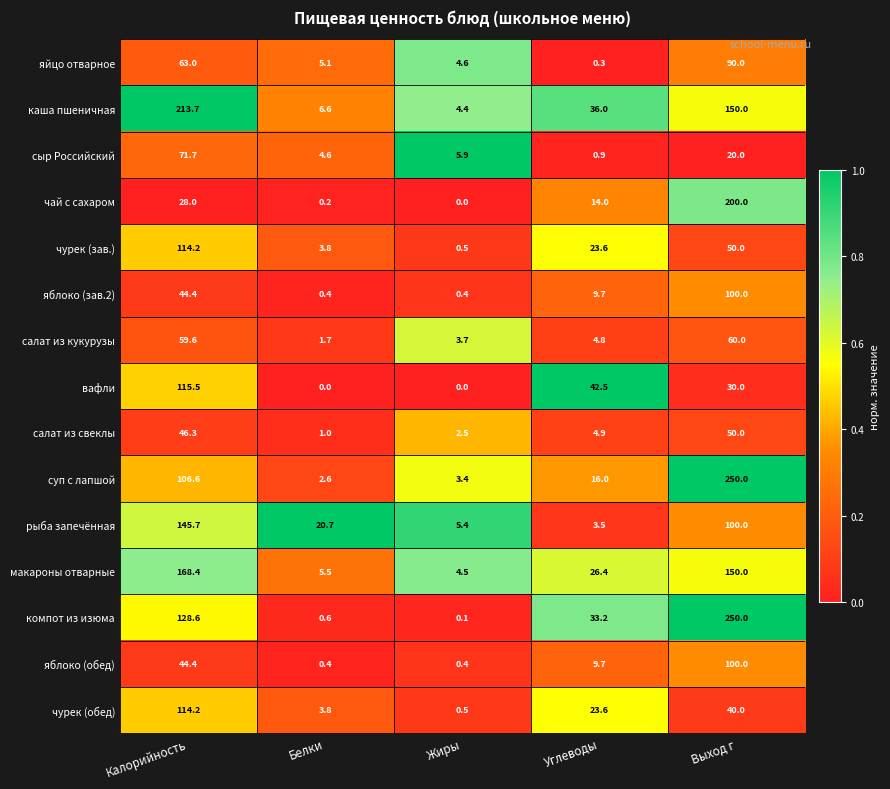

True or false: суп с лапшой has a value of 106.6 at Калорийность.

True